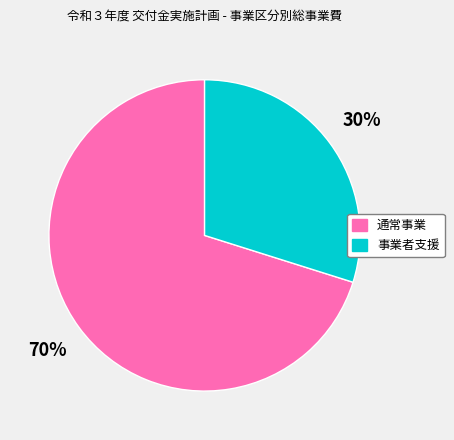

How many slices are in this pie chart?

2